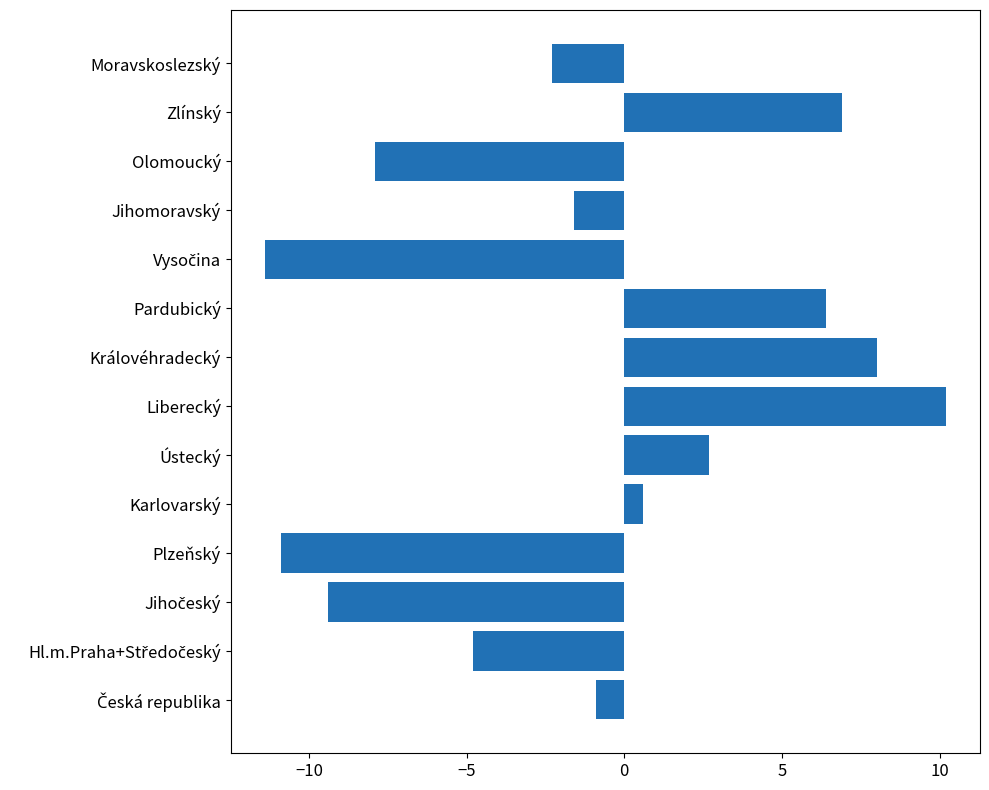

Which label corresponds to the largest value in the chart?

Liberecký